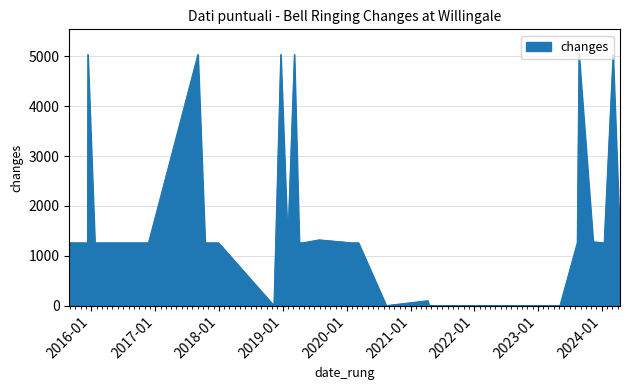

What is the maximum value shown in the chart?

5040